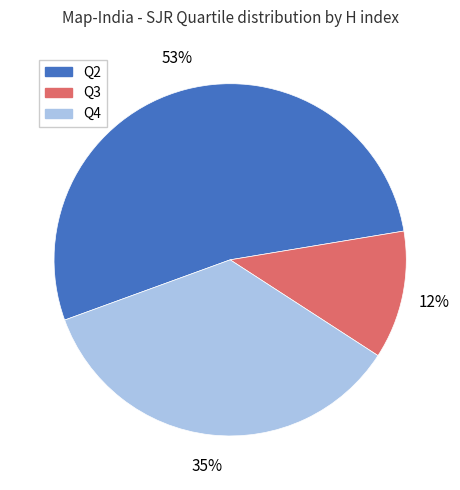

To the nearest percent, what is the combined percentage of Q2 and Q4?

88%